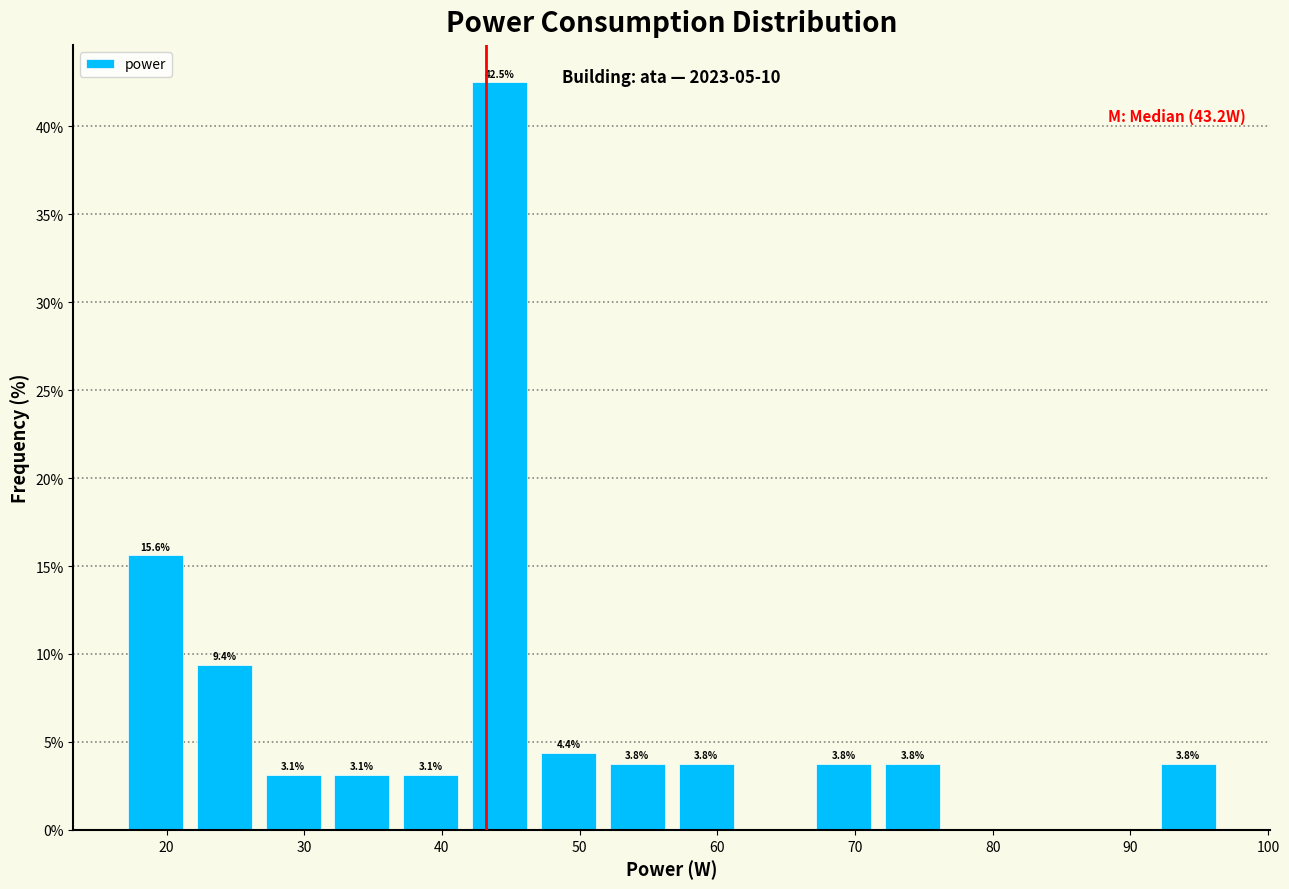

Which range on the x-axis has the tallest bar?

42 to 47